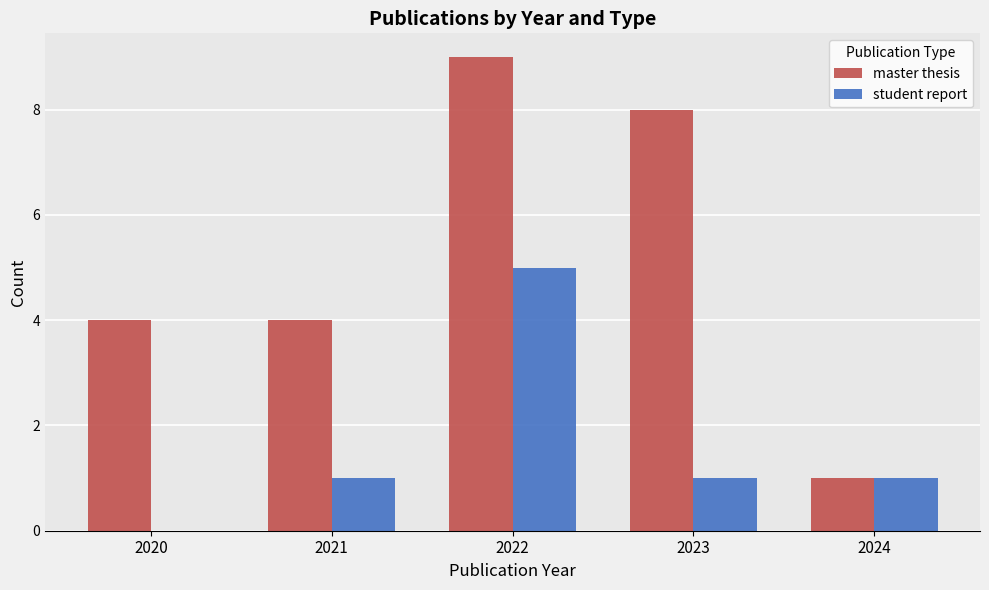

Reading left to right, transcribe all the data shown in this chart.

master thesis: 4	4	9	8	1
student report: 0	1	5	1	1